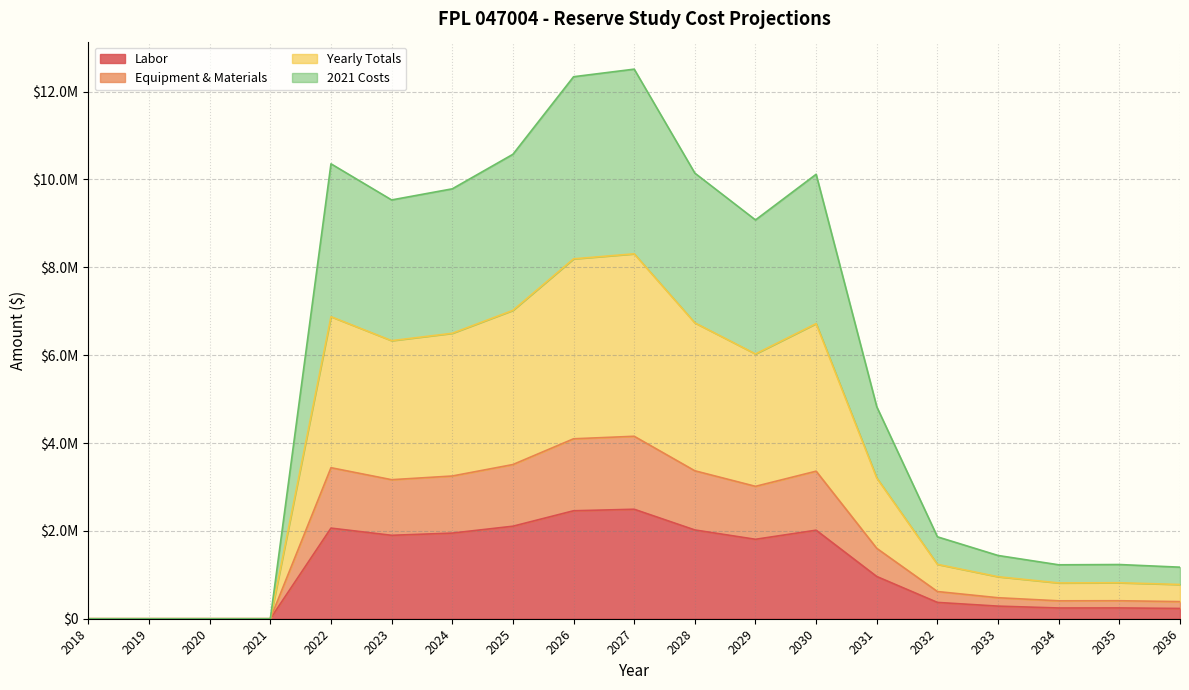

The value of 2021 Costs at 2024 is 6497479.4. True or false?

True